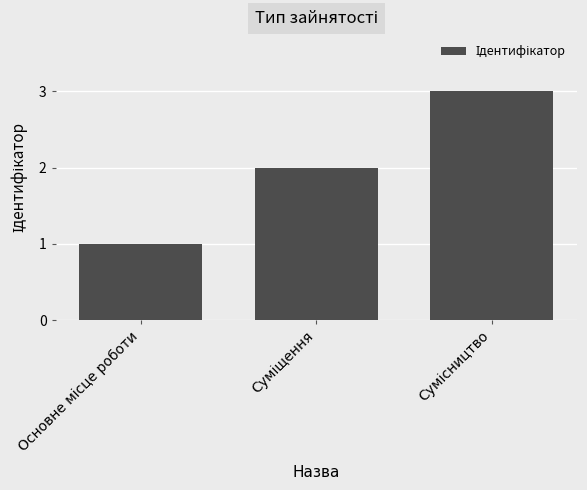

What is the maximum value shown in the chart?

3